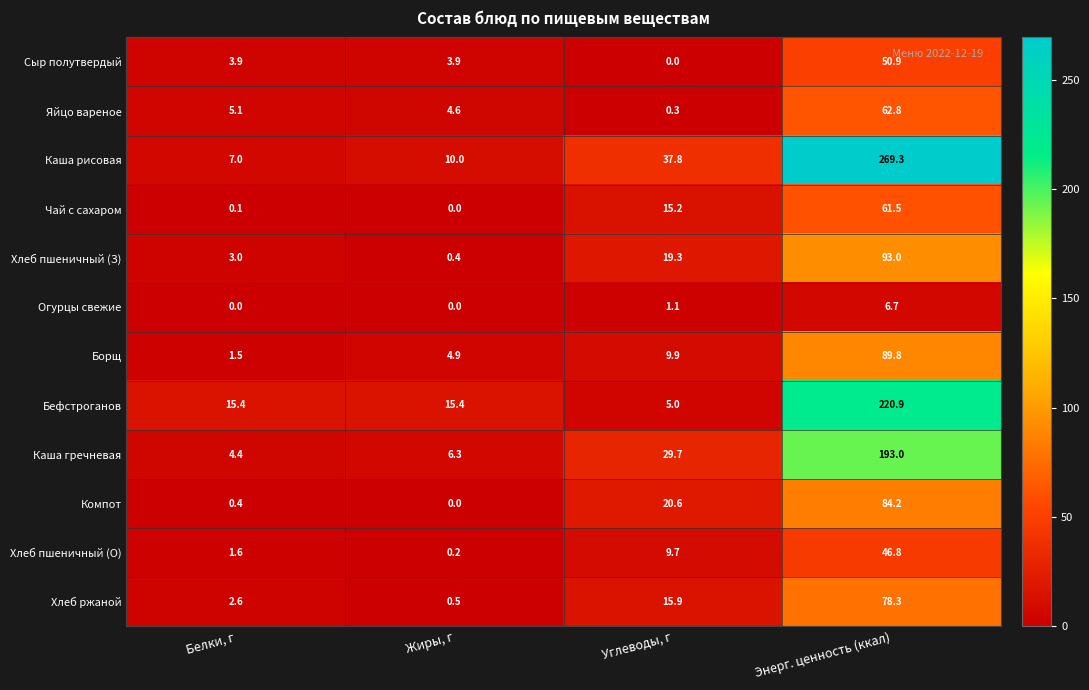

List the series in order of their peak value, lowest first.

Огурцы свежие, Хлеб пшеничный (О), Сыр полутвердый, Чай с сахаром, Яйцо вареное, Хлеб ржаной, Компот, Борщ, Хлеб пшеничный (З), Каша гречневая, Бефстроганов, Каша рисовая